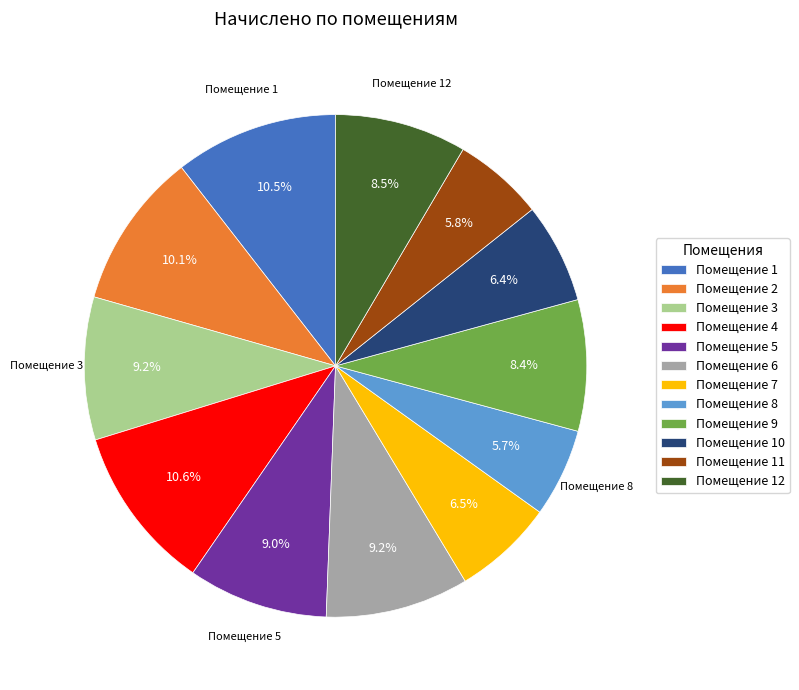

Approximately how many times larger is the value at Помещение 10 compared to Помещение 7?

1.0